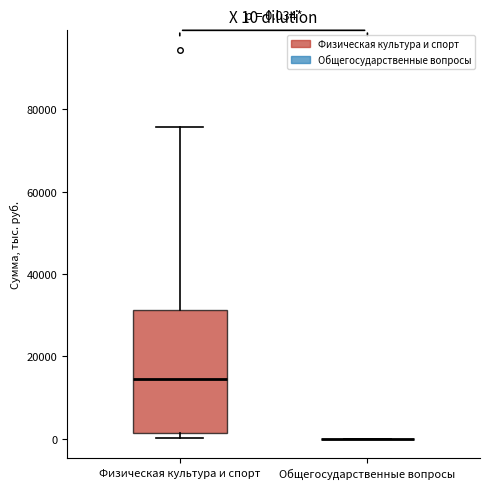

Which box is the tallest, from its lower edge to its upper edge?

Физическая культура и спорт